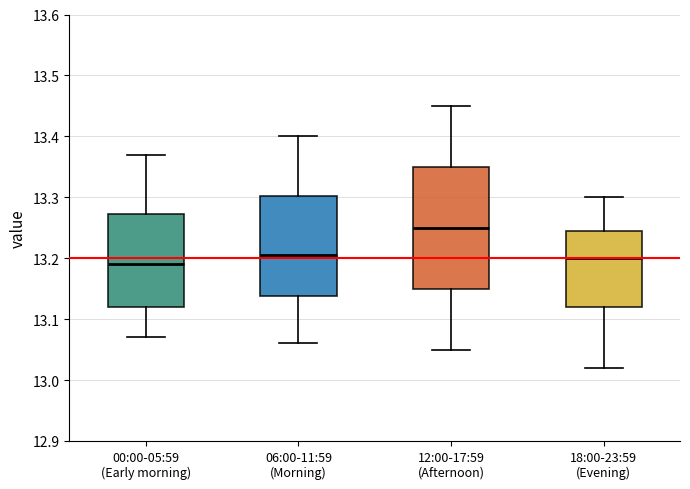

Which box has the highest median line?

12:00-17:59 (Afternoon)